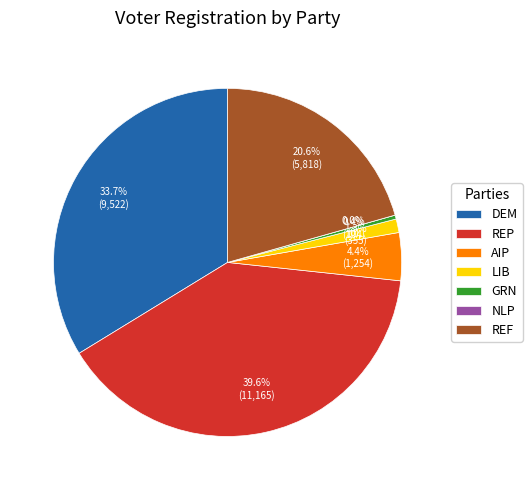

Count the number of slices in the pie.

7